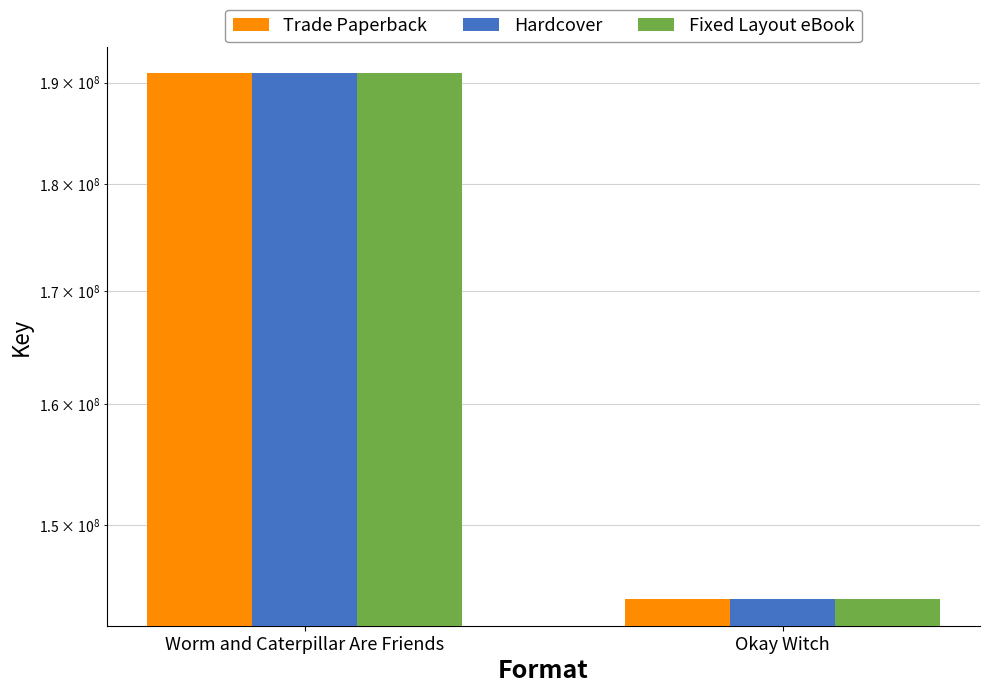

How many groups of bars are there?

2